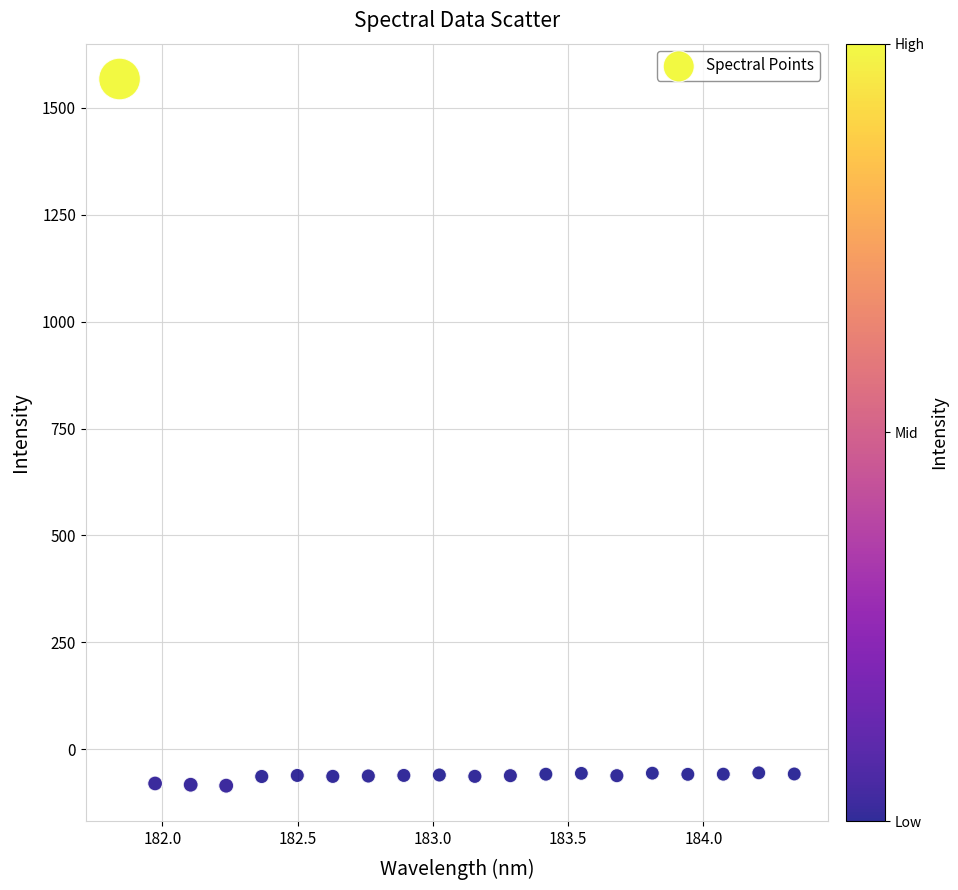

What is the range of X values (max minus min)?

2.5